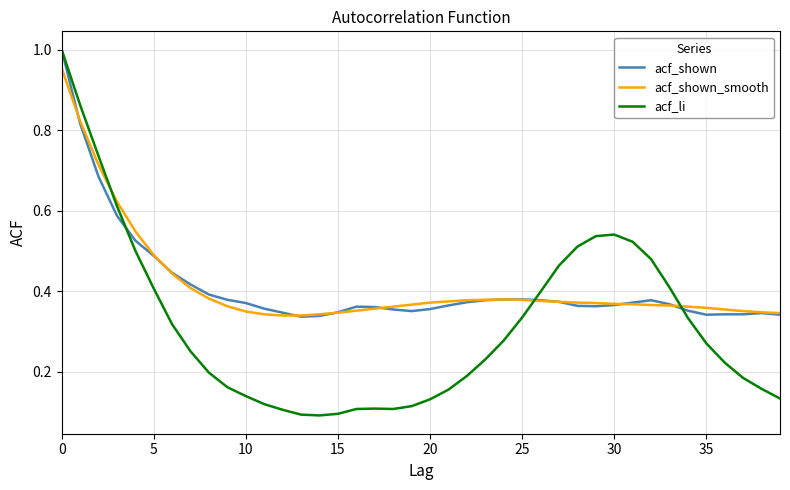

How many lines are shown in the chart?

3